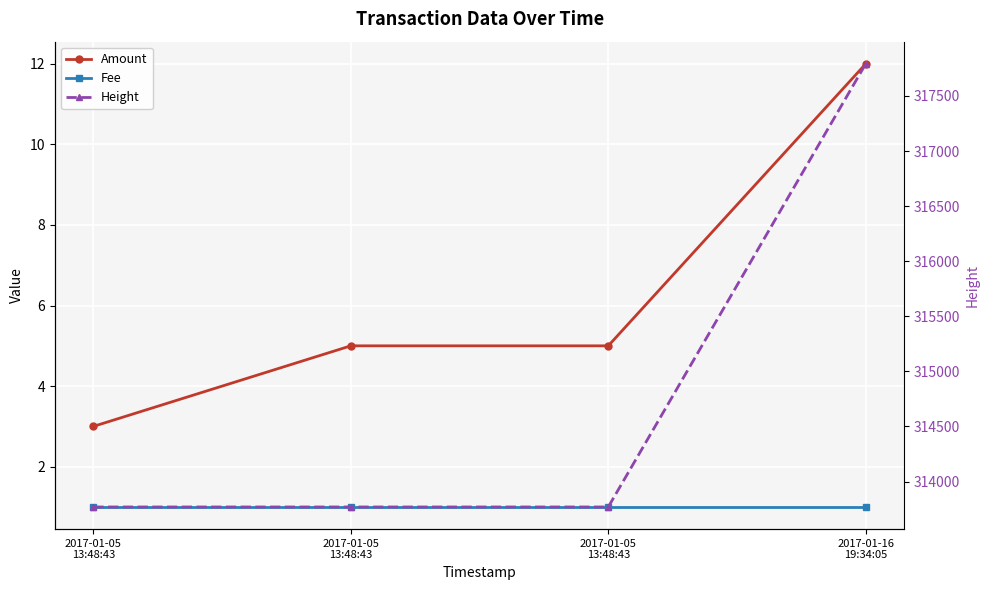

How many lines are shown in the chart?

3